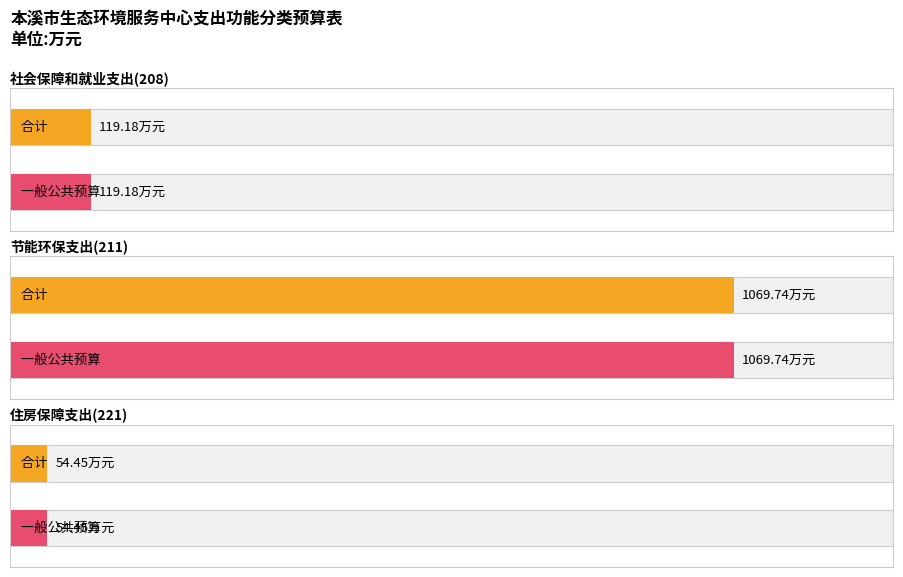

What is the label of the 1st bar from the left?

社会保障和就业支出(208)